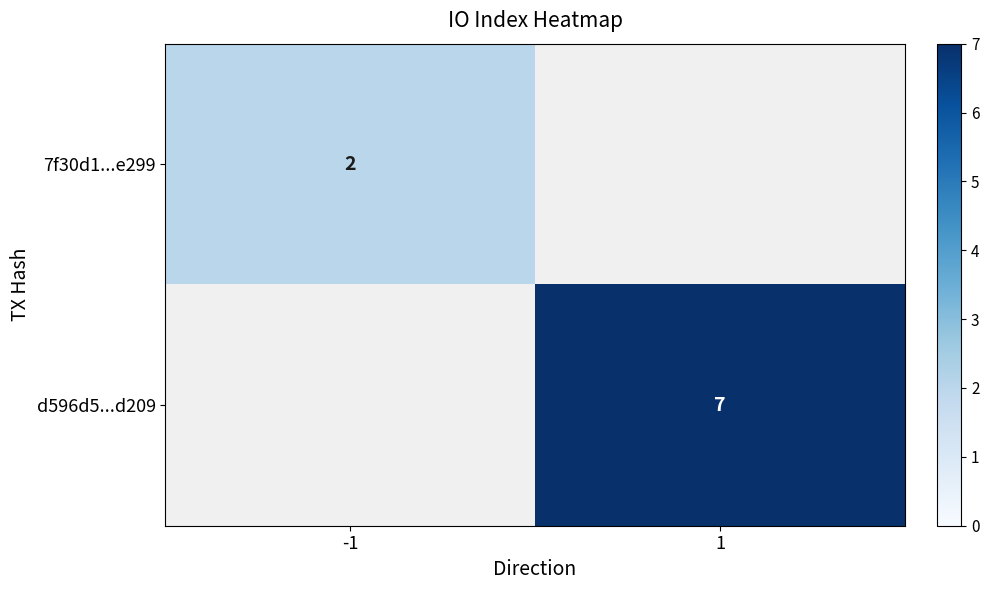

The value of d596d5...d209 at 1 is 7. True or false?

True